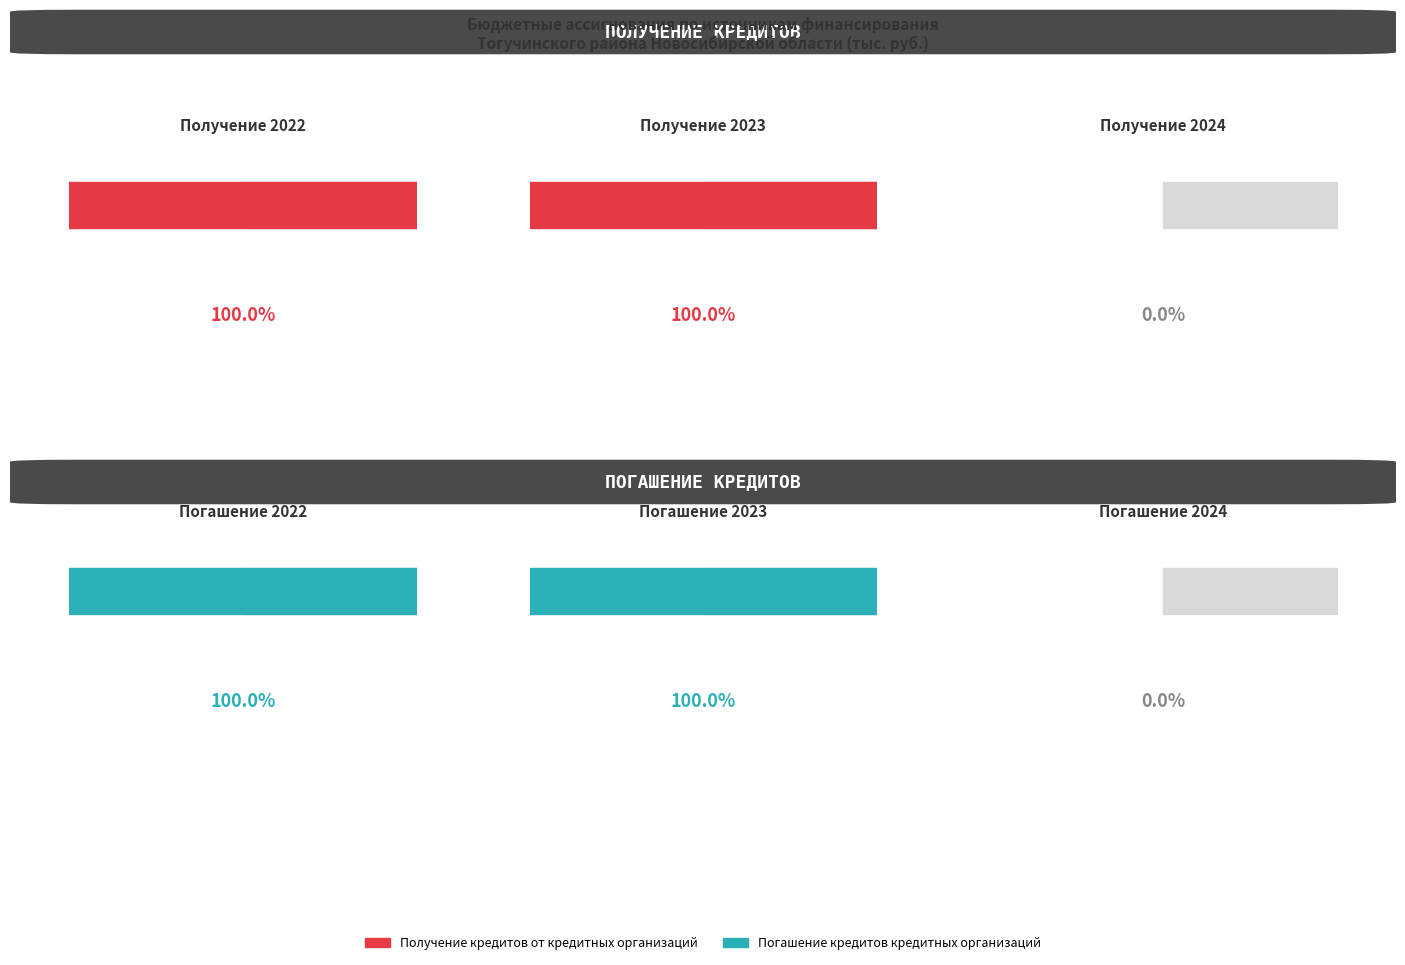

At 2022, list the series in order from smallest to largest.

Получение кредитов от кредитных организаций, Погашение кредитов кредитных организаций